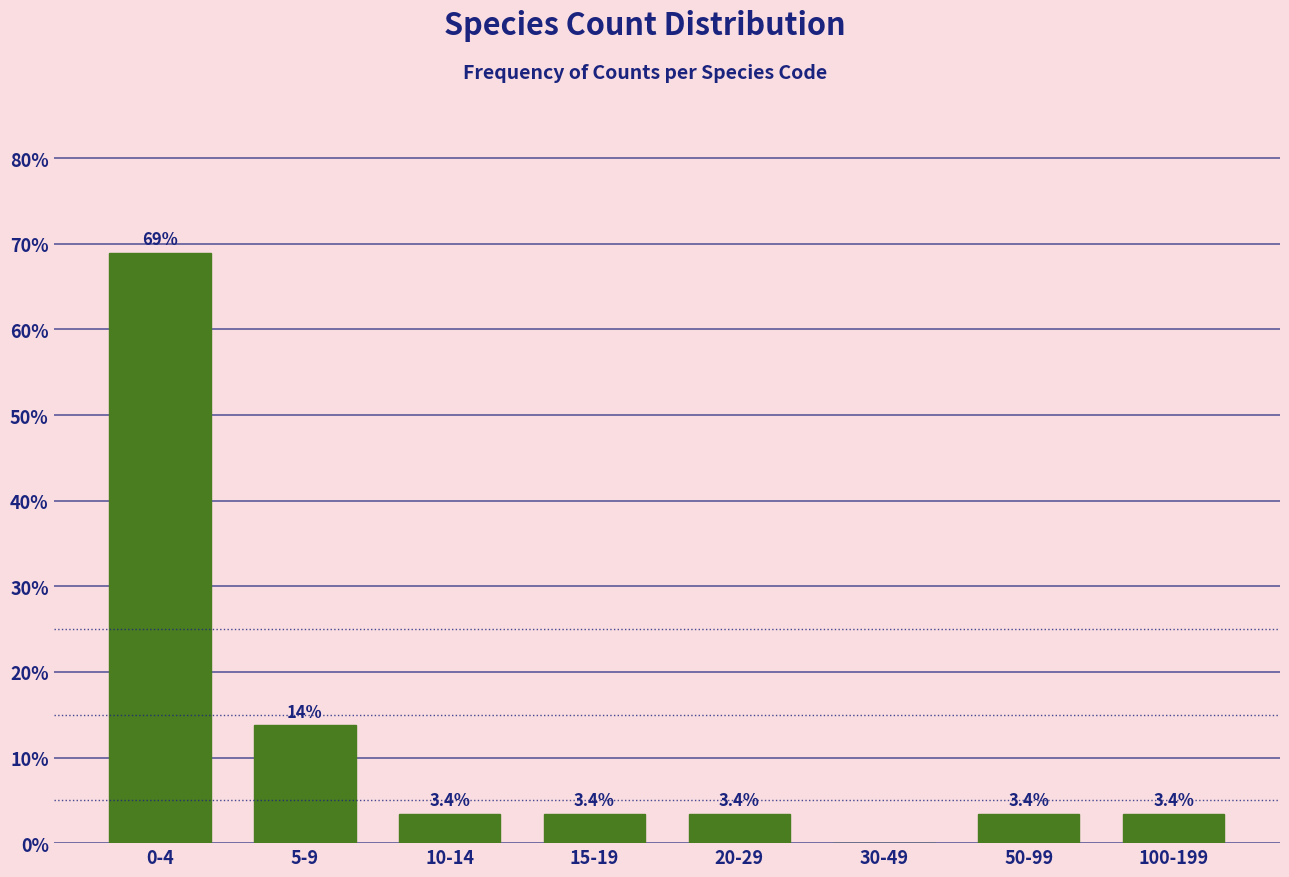

Reading right to left, list all the values displayed in this chart.

100-199=3.4	50-99=3.4	30-49=0.0	20-29=3.4	15-19=3.4	10-14=3.4	5-9=13.8	0-4=69.0